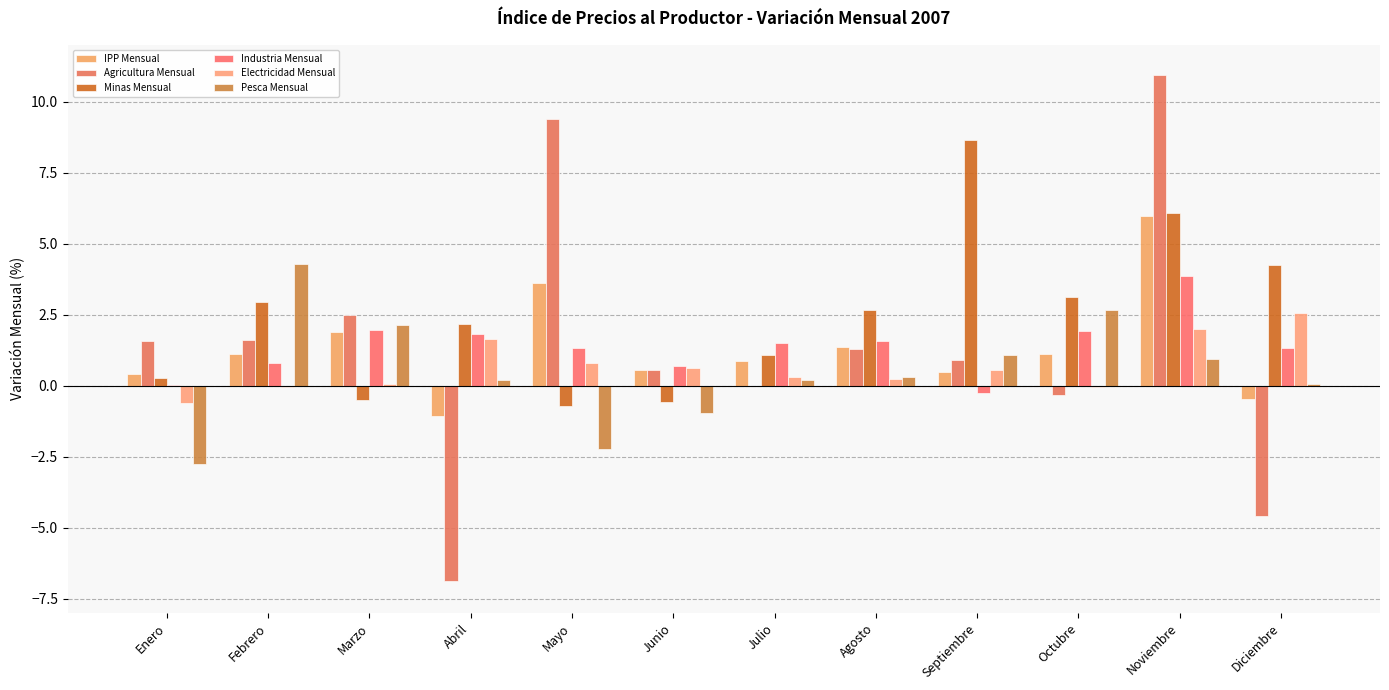

Are the bars horizontal?

No